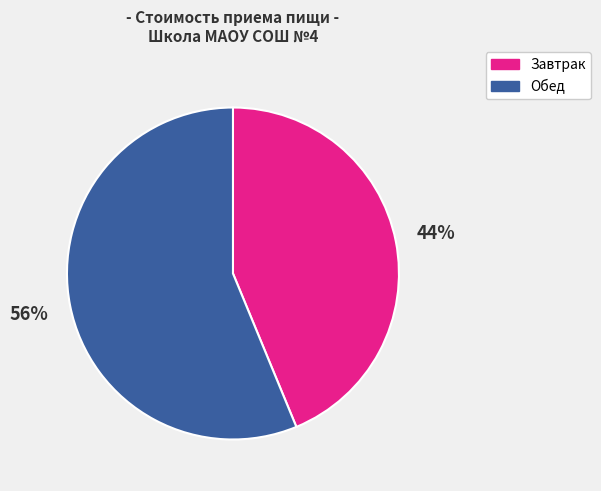

What is the largest slice in the pie chart?

Обед